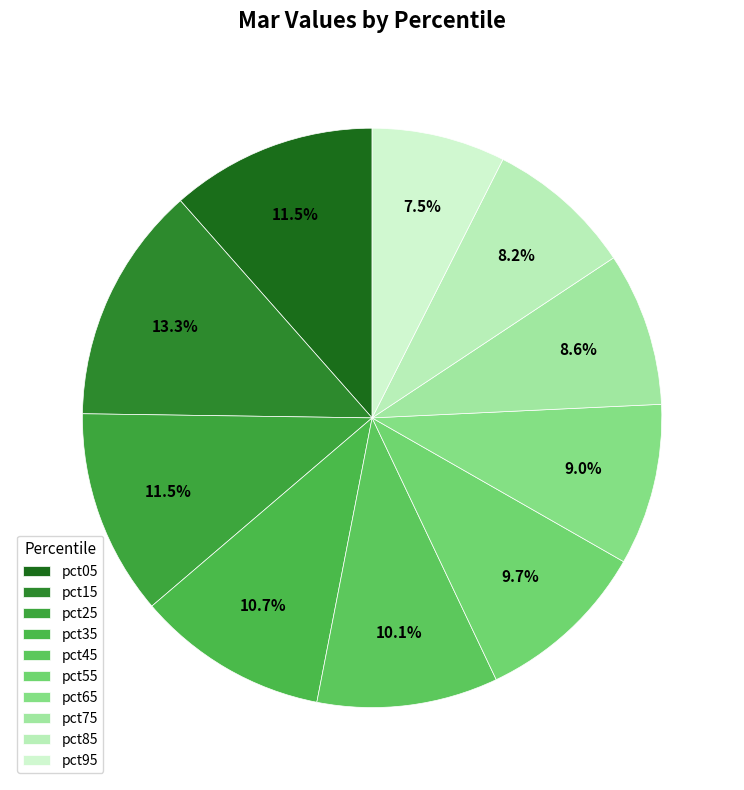

Count the number of slices in the pie.

10